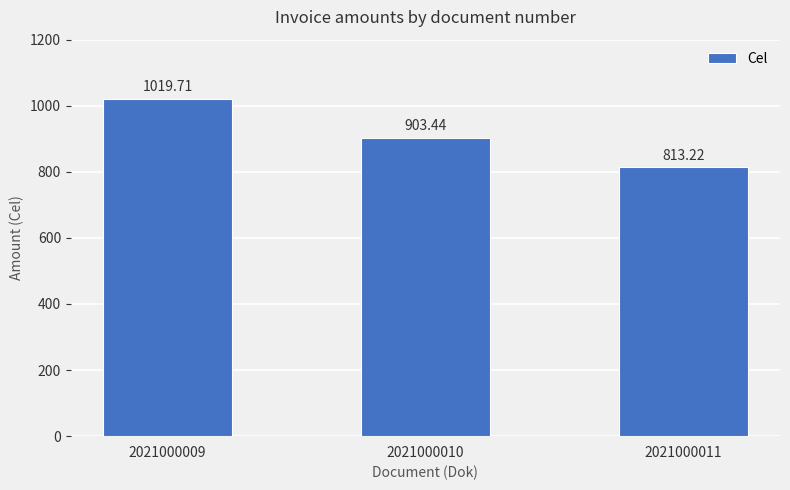

At which label is the value closest to 916?

2021000010